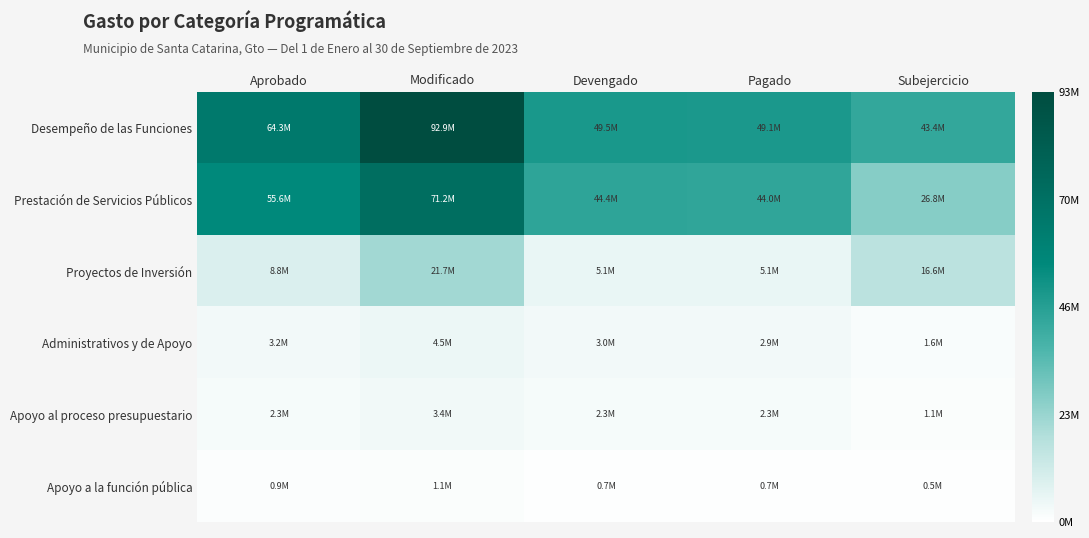

Reading right to left, transcribe all the data shown in this chart.

Desempeño de las Funciones: Subejercicio=43430543.7	Pagado=49085805.3	Devengado=49494753.8	Modificado=92925297.5	Aprobado=64316465.0
Prestación de Servicios Públicos: Subejercicio=26805487.8	Pagado=43971402.1	Devengado=44380350.6	Modificado=71185838.5	Aprobado=55556788.5
Proyectos de Inversión: Subejercicio=16625055.8	Pagado=5114403.2	Devengado=5114403.2	Modificado=21739459.0	Aprobado=8759676.5
Administrativos y de Apoyo: Subejercicio=1581972.1	Pagado=2943595.3	Devengado=2953670.5	Modificado=4535642.6	Aprobado=3154426.9
Apoyo al proceso presupuestario: Subejercicio=1114051.4	Pagado=2292858.8	Devengado=2300327.4	Modificado=3414378.8	Aprobado=2275055.0
Apoyo a la función pública: Subejercicio=467920.7	Pagado=650736.4	Devengado=653343.1	Modificado=1121263.9	Aprobado=879371.9